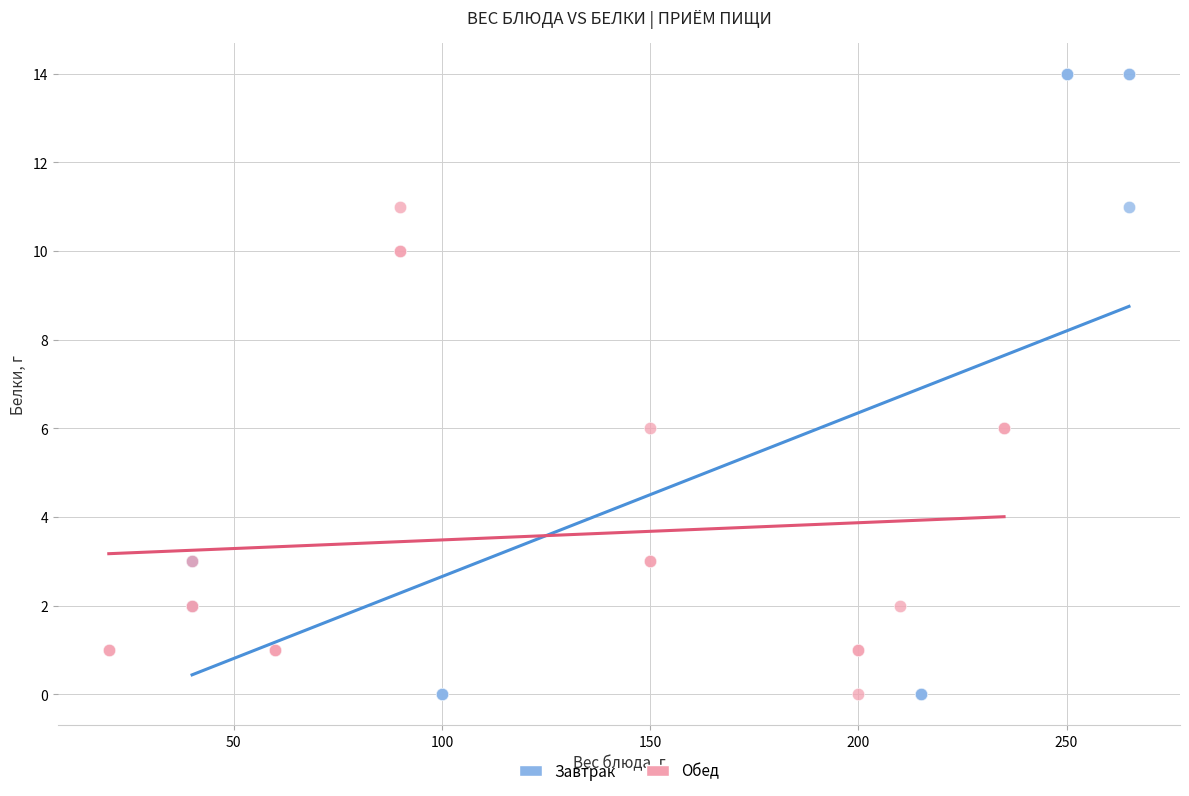

Which series reaches the maximum Y coordinate?

Завтрак